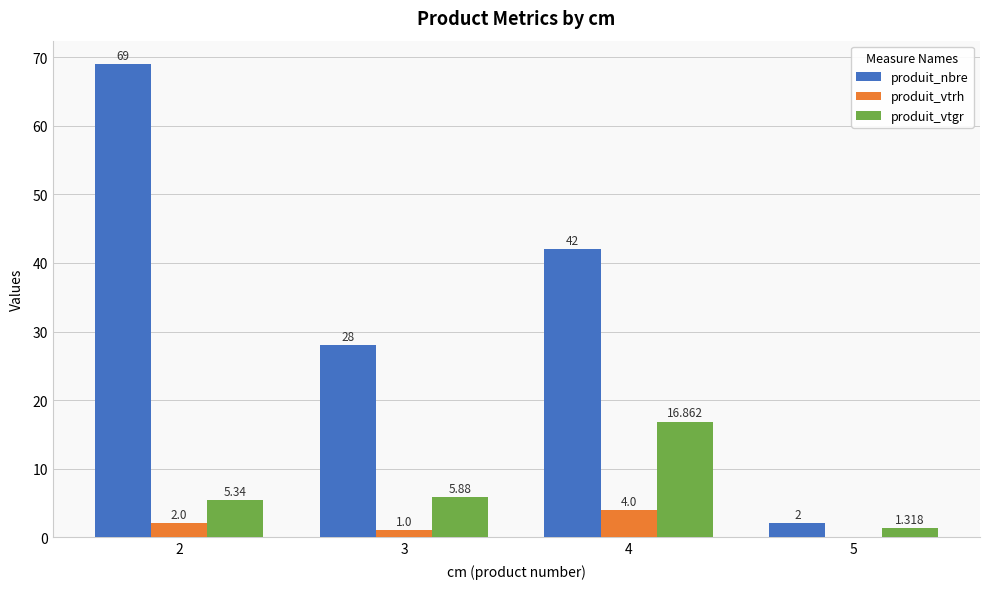

Which series changed the most between 3 and 4?

produit_nbre